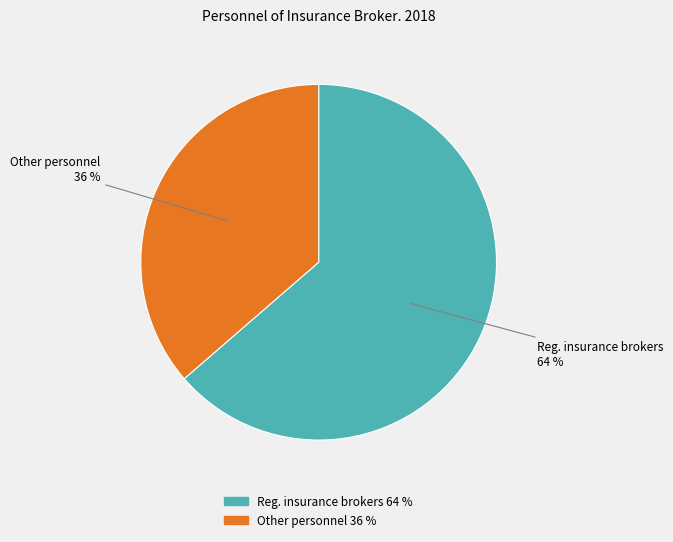

Between Reg. insurance brokers and Other personnel, which is larger?

Reg. insurance brokers